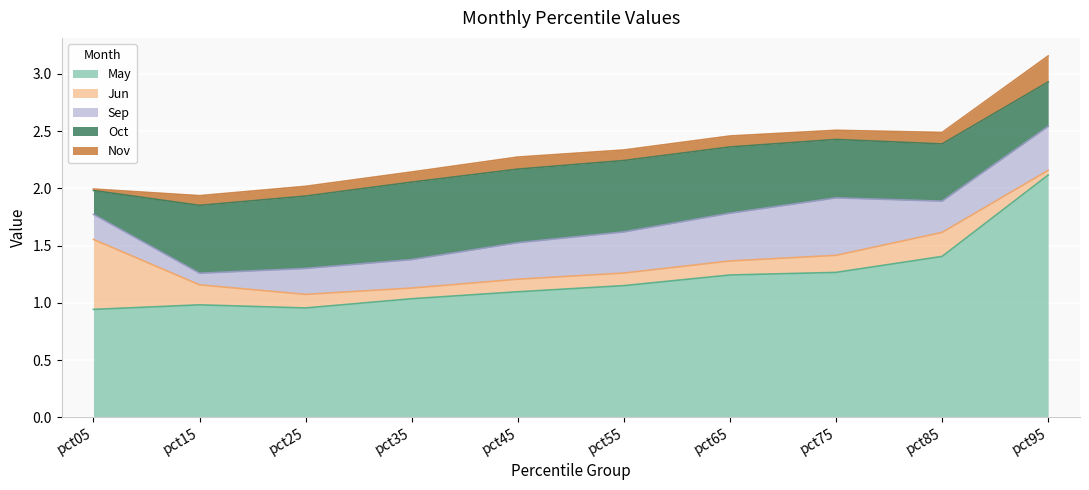

What are all the series names shown in the legend?

May, Jun, Sep, Oct, Nov